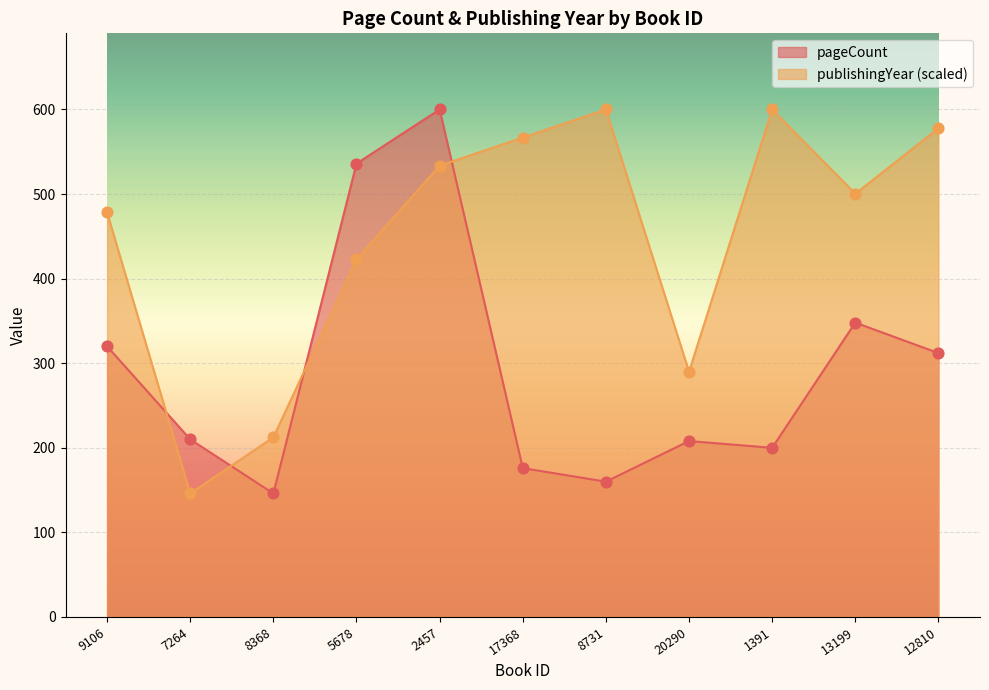

What is the total value across all series at 5678?

958.8